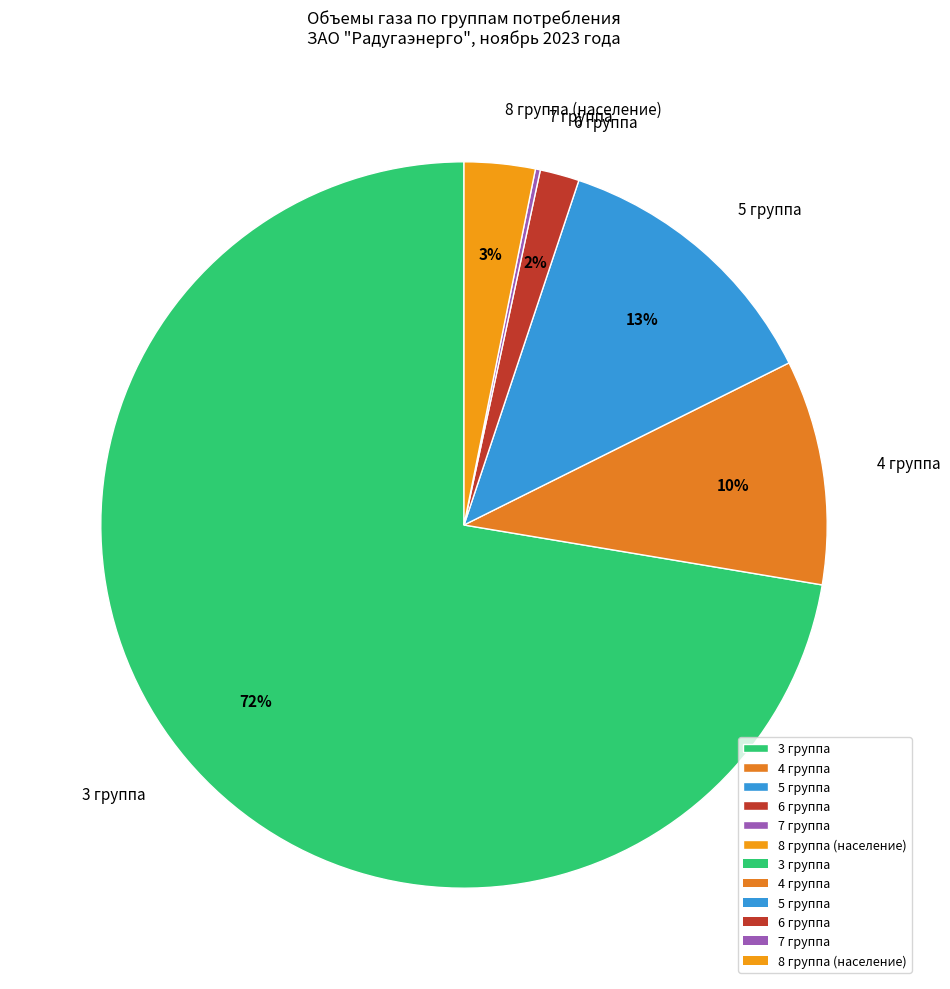

What percentage is the 3 группа slice, to the nearest percent?

72%